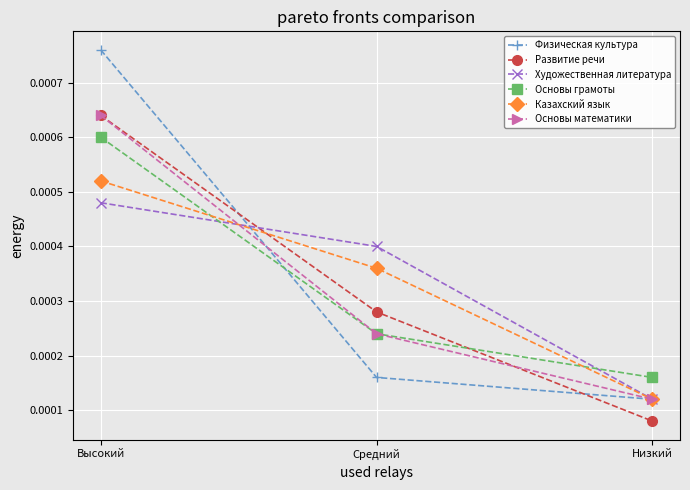

How many lines are shown in the chart?

6